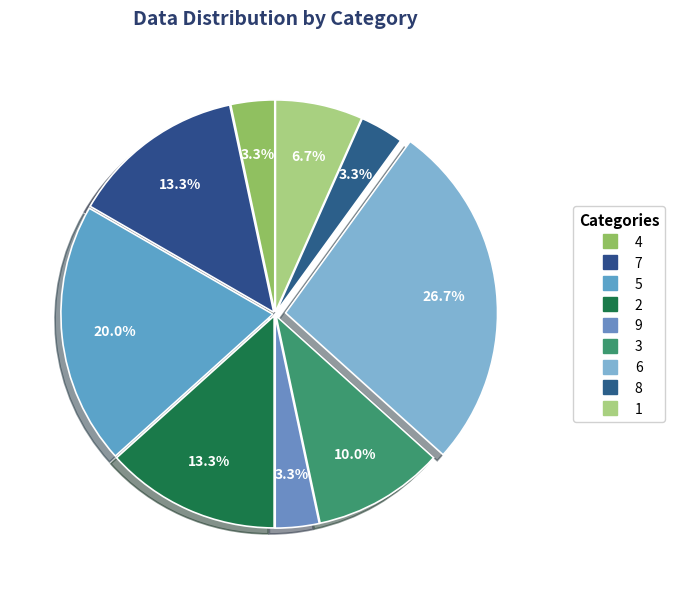

The 3 slice represents 10% of the pie. True or false?

True